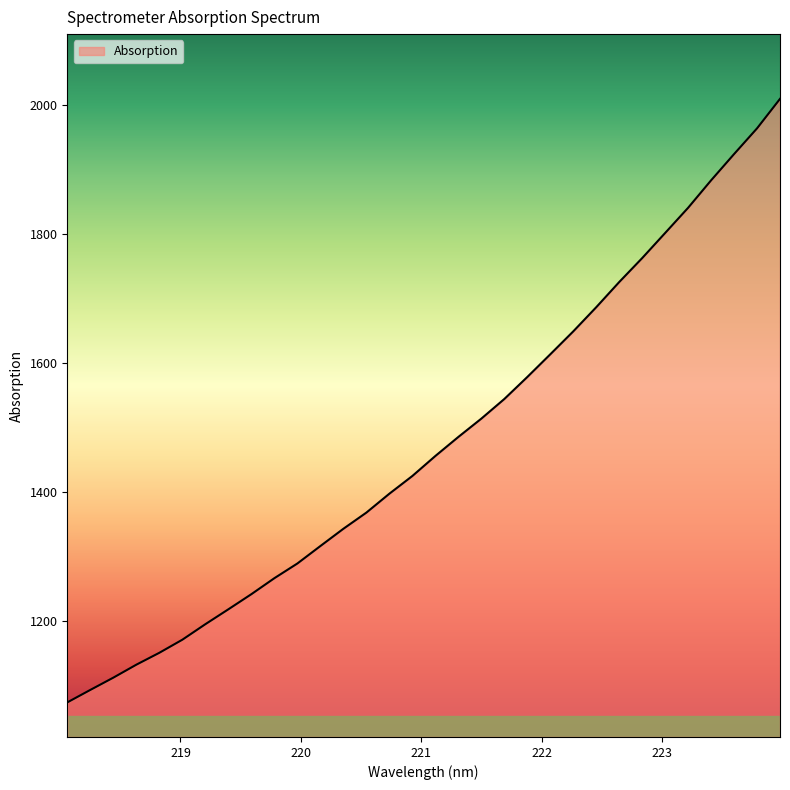

What is the minimum value shown in the chart?

1073.2